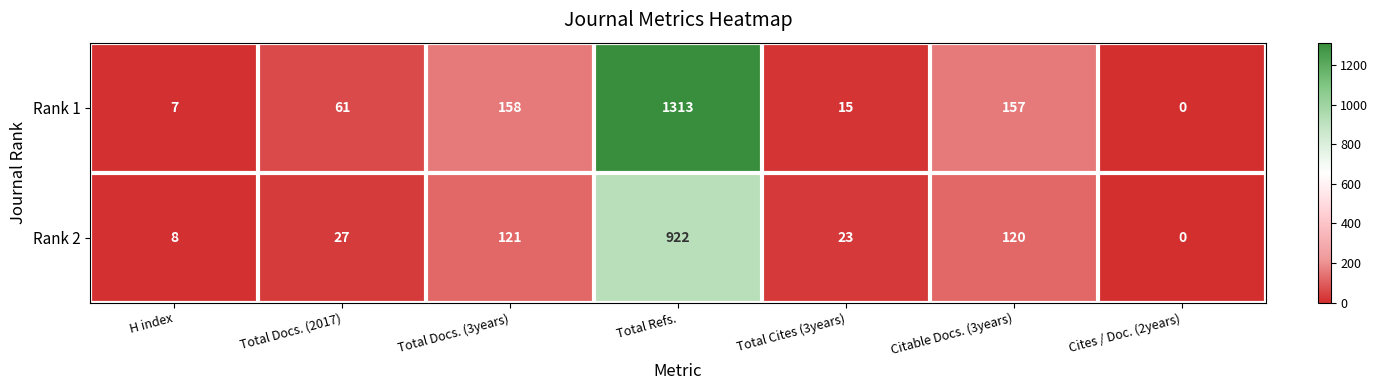

At which category is the sum across all series the highest?

Total Refs.